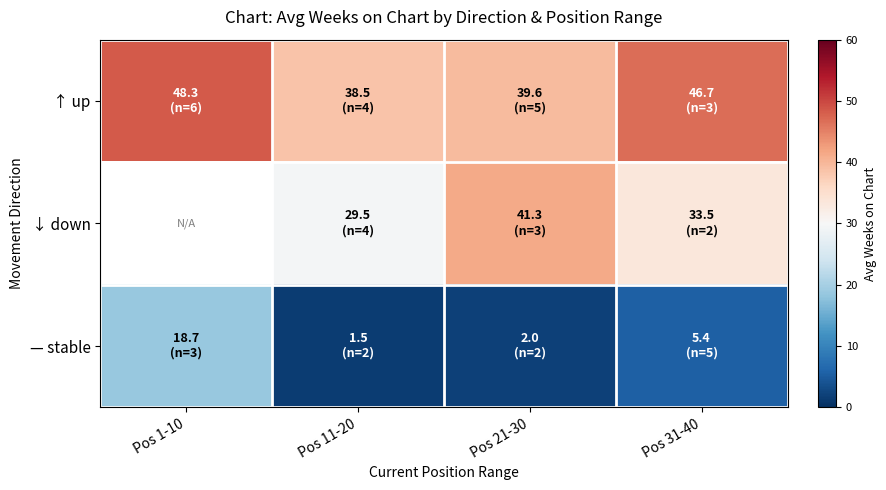

Which series has the largest range (max minus min)?

— stable